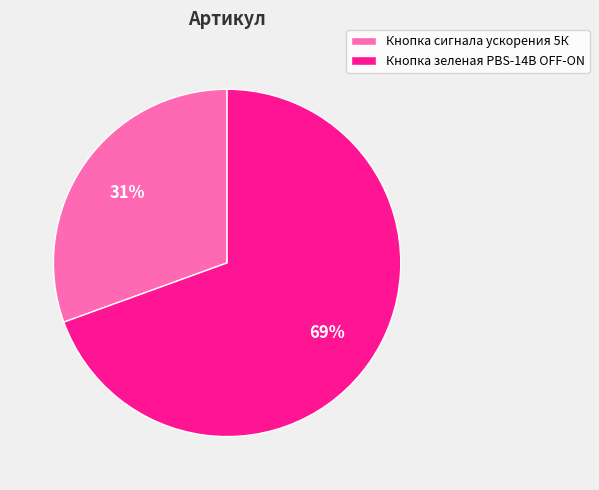

Which category has the biggest portion of the pie?

Кнопка зеленая PBS-14B OFF-ON